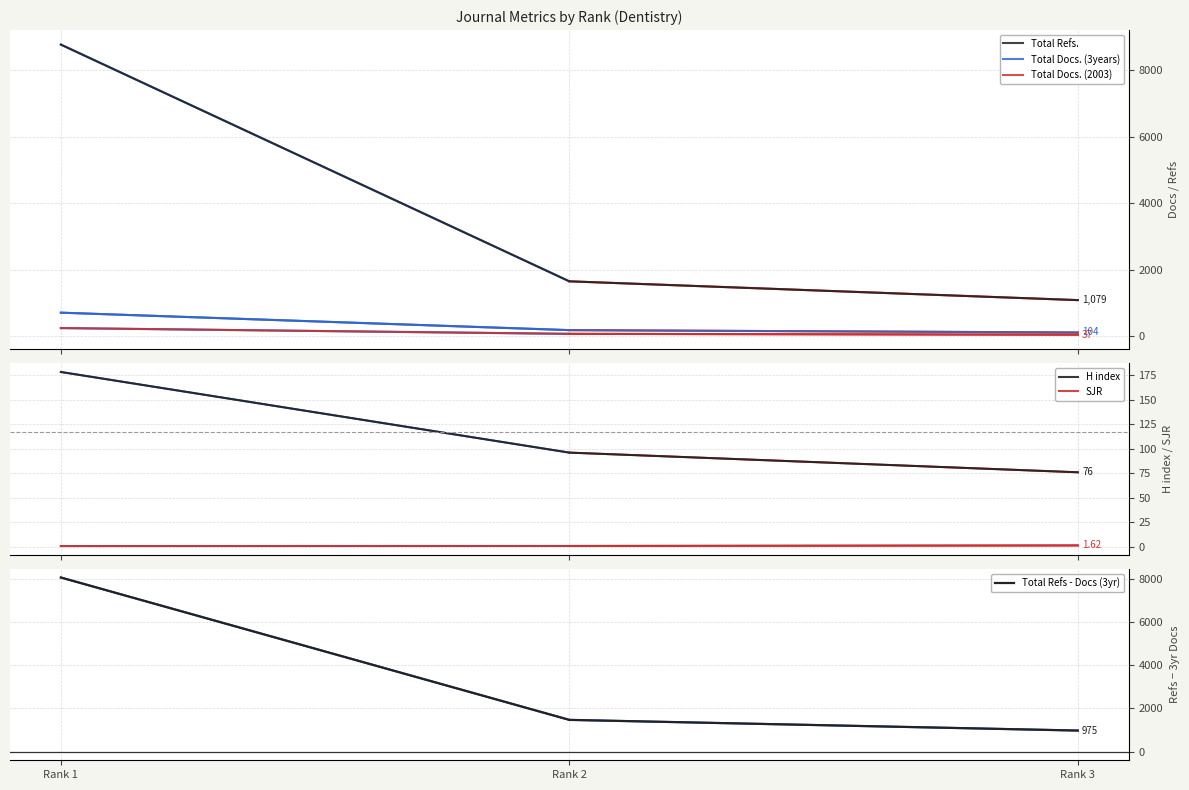

What is the sum of all Total Refs - Docs (3yr) values?

10519